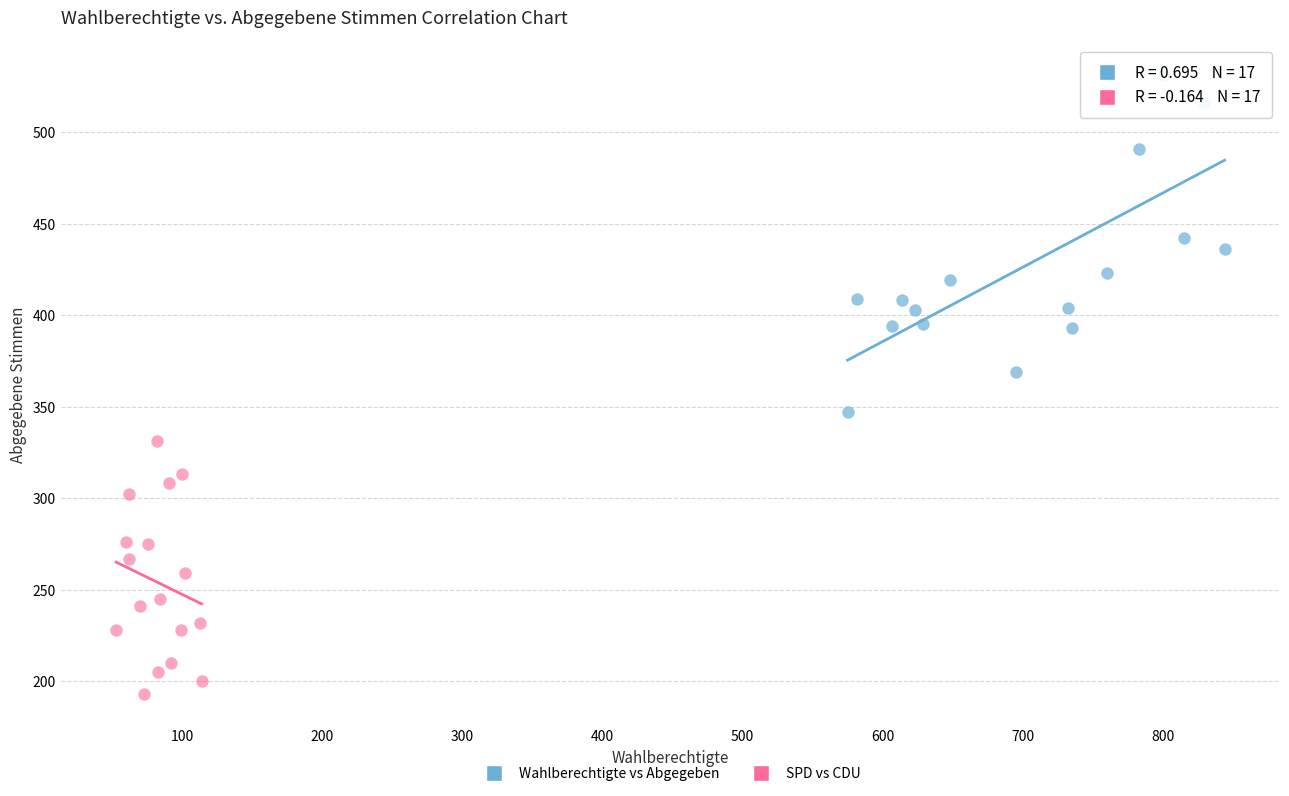

Which series has the widest spread of Y values?

Wahlberechtigte vs Abgegeben